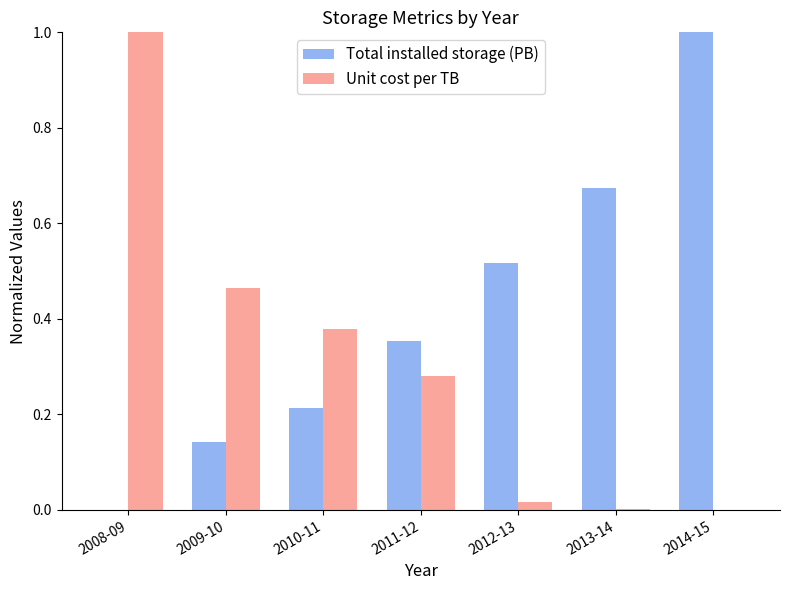

What are all the series names shown in the legend?

Total installed storage (PB), Unit cost per TB